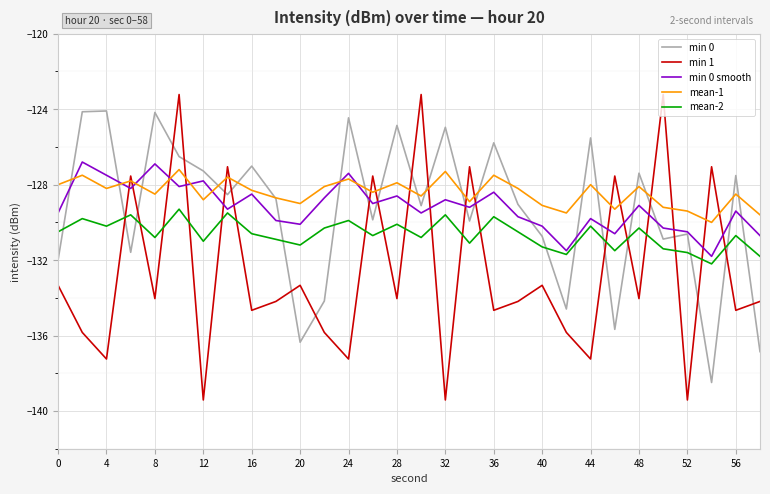

After their last crossing, which series has the higher values: mean-1 or min 0 smooth?

mean-1